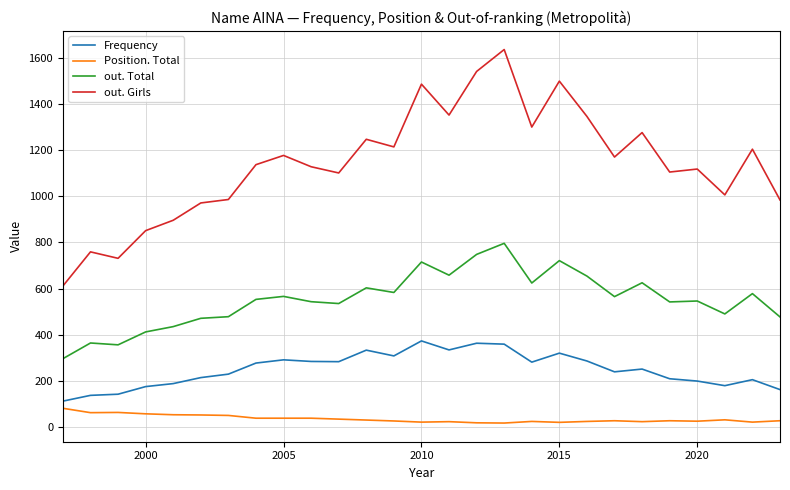

True or false: Position. Total and Frequency cross at least once.

False